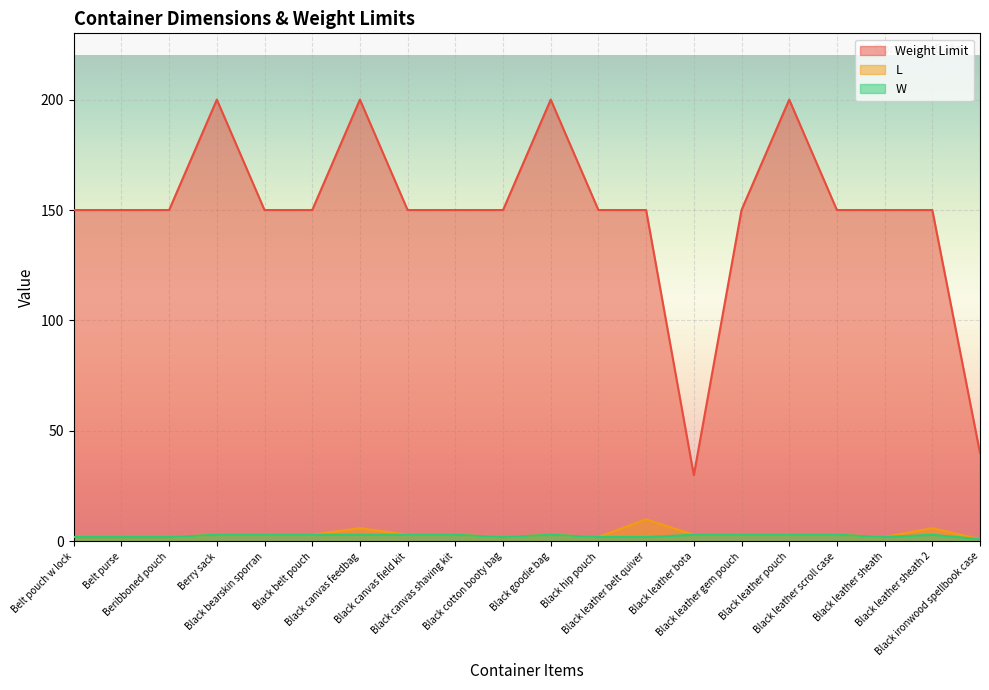

What is the minimum value shown in the chart?

1